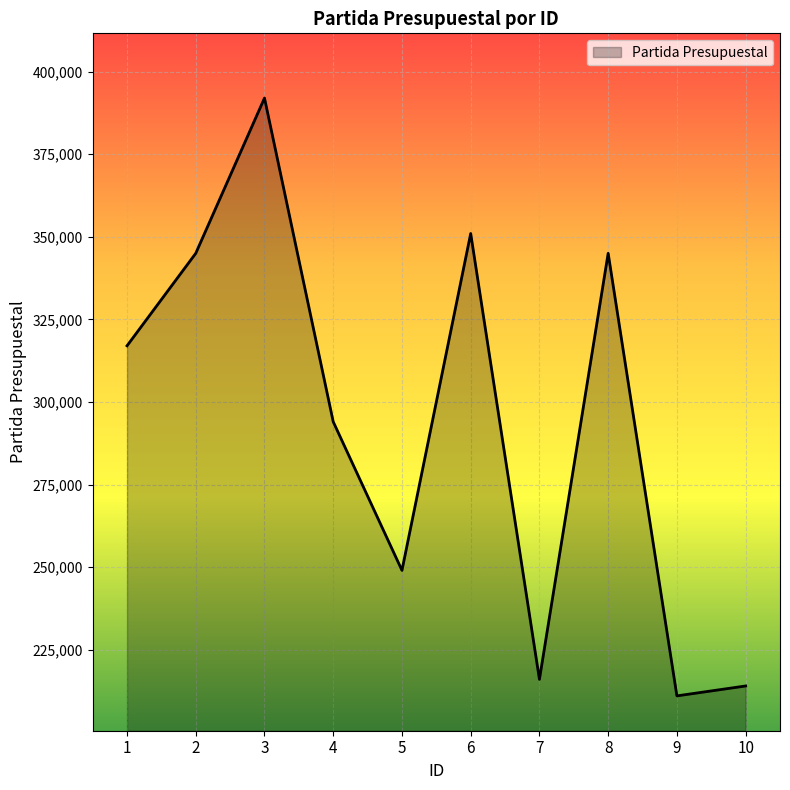

How many values are below 317001?

5